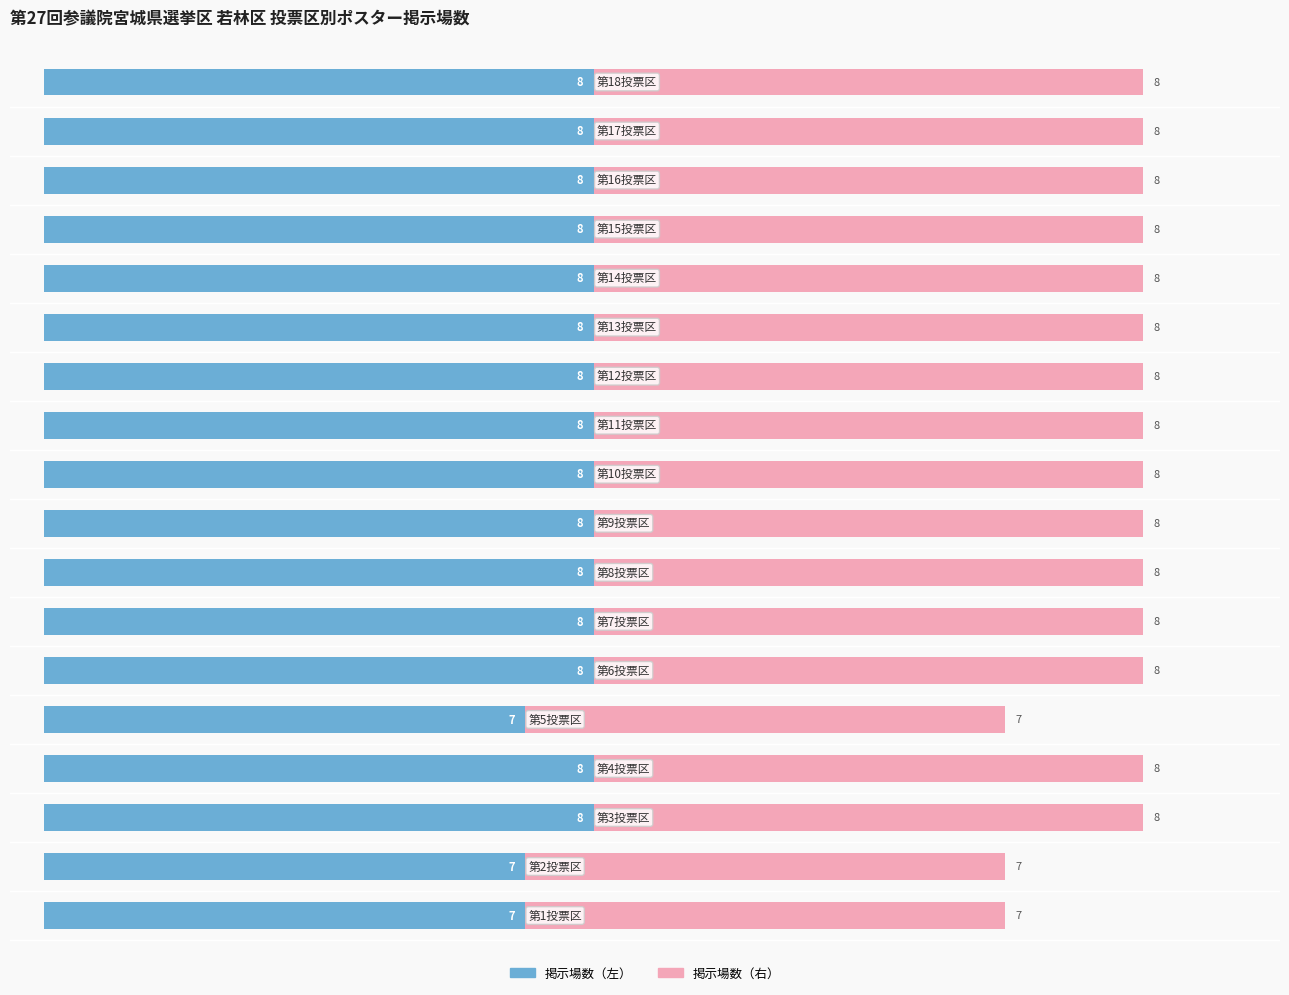

What is the highest value of the 掲示場数（左） series?

8